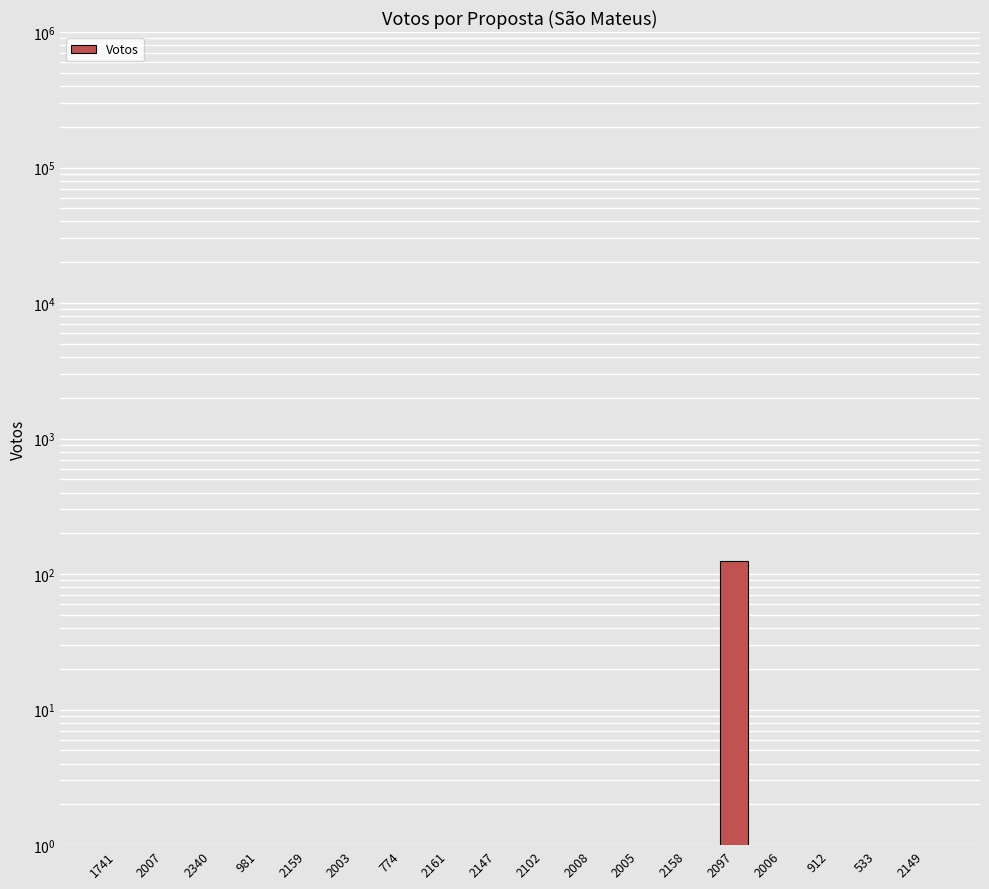

List the labels in order of value, smallest first.

1741, 2007, 2340, 981, 2159, 2003, 774, 2161, 2147, 2102, 2008, 2005, 2158, 2006, 912, 533, 2149, 2097